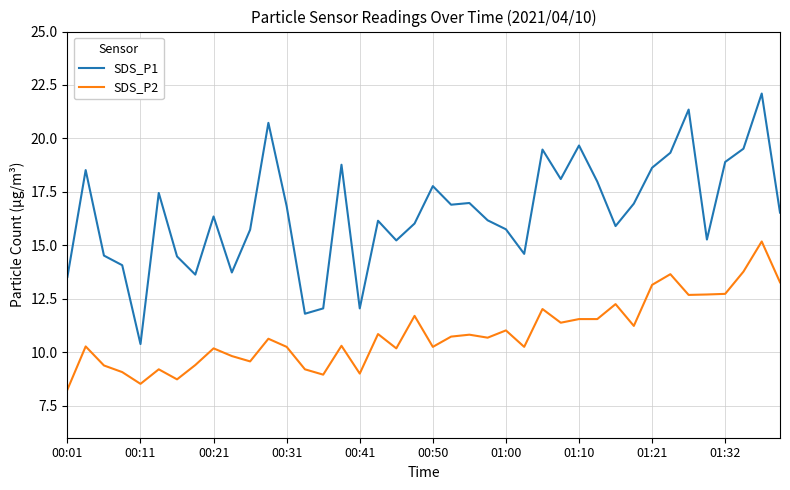

Which series has the largest total across all categories?

SDS_P1